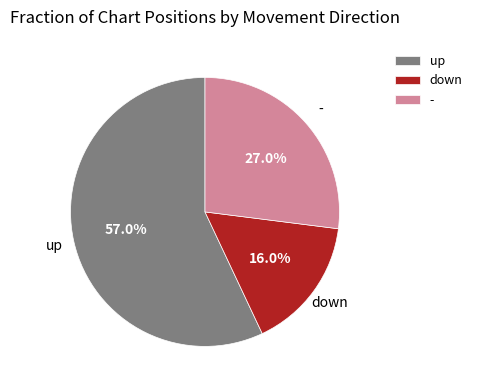

To the nearest percent, what portion does down represent?

16%